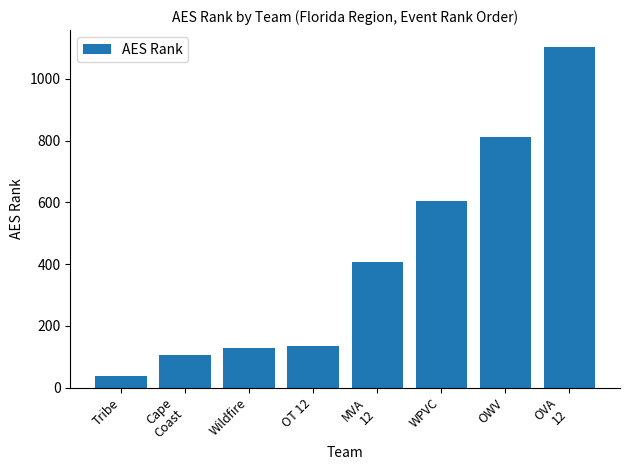

Between Tribe and OWV, which is larger?

OWV